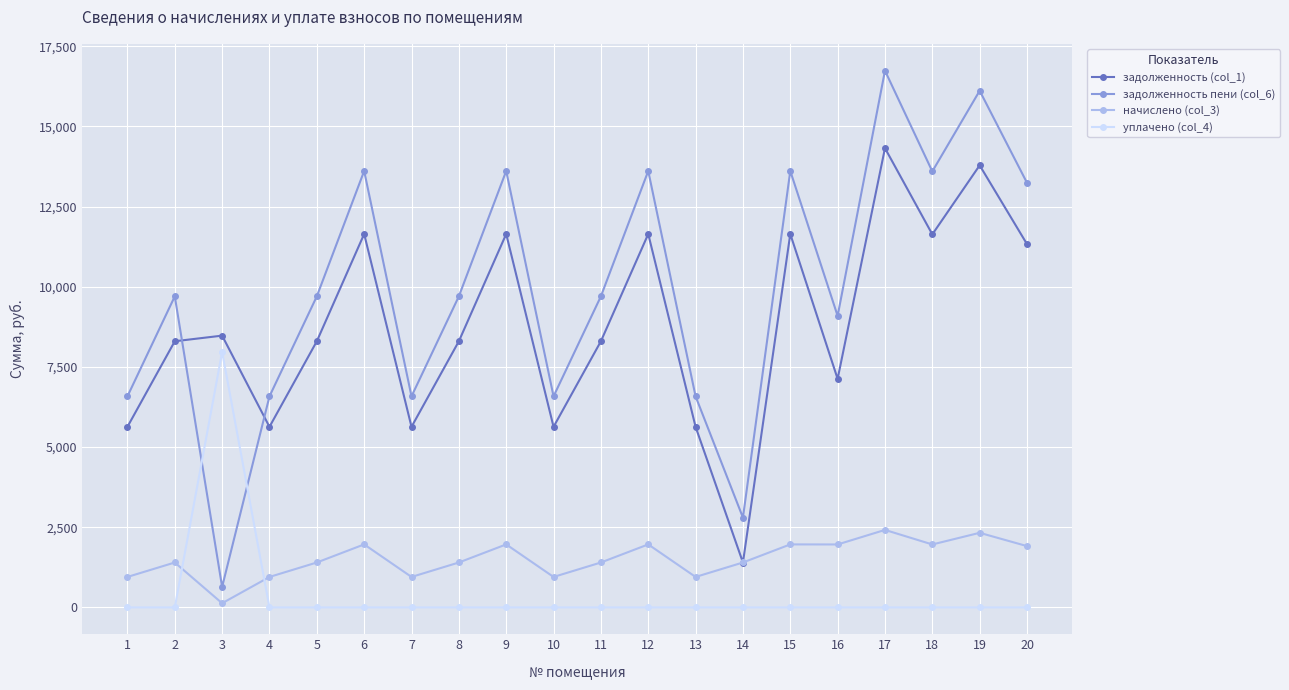

True or false: уплачено (col_4) and задолженность (col_1) intersect in this chart.

False